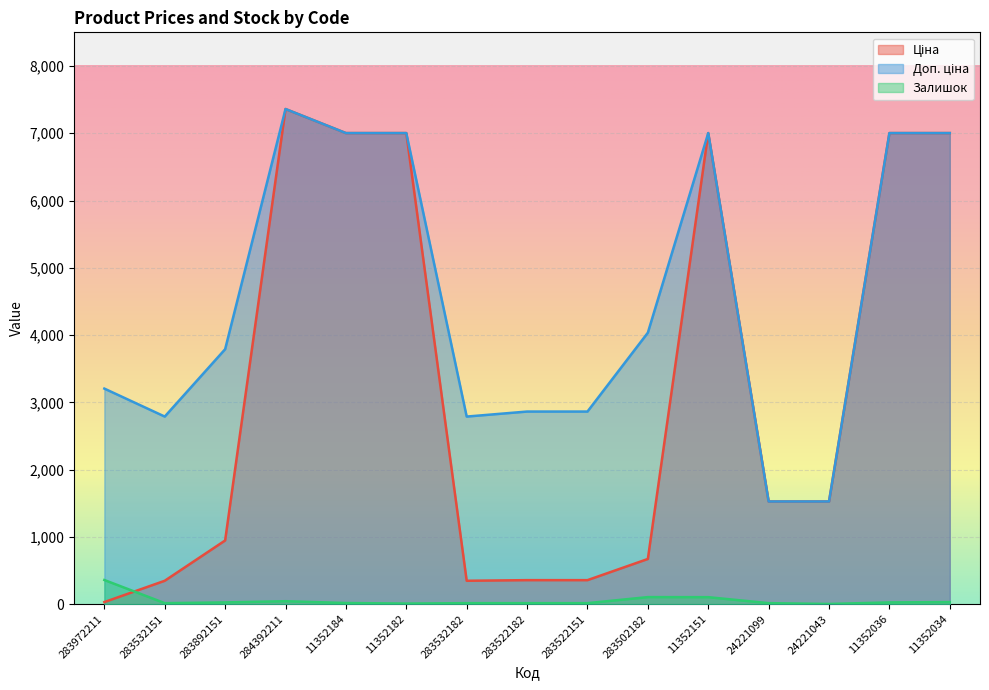

What is the difference between the Доп. ціна values at 283892151 and 283972211?

585.3